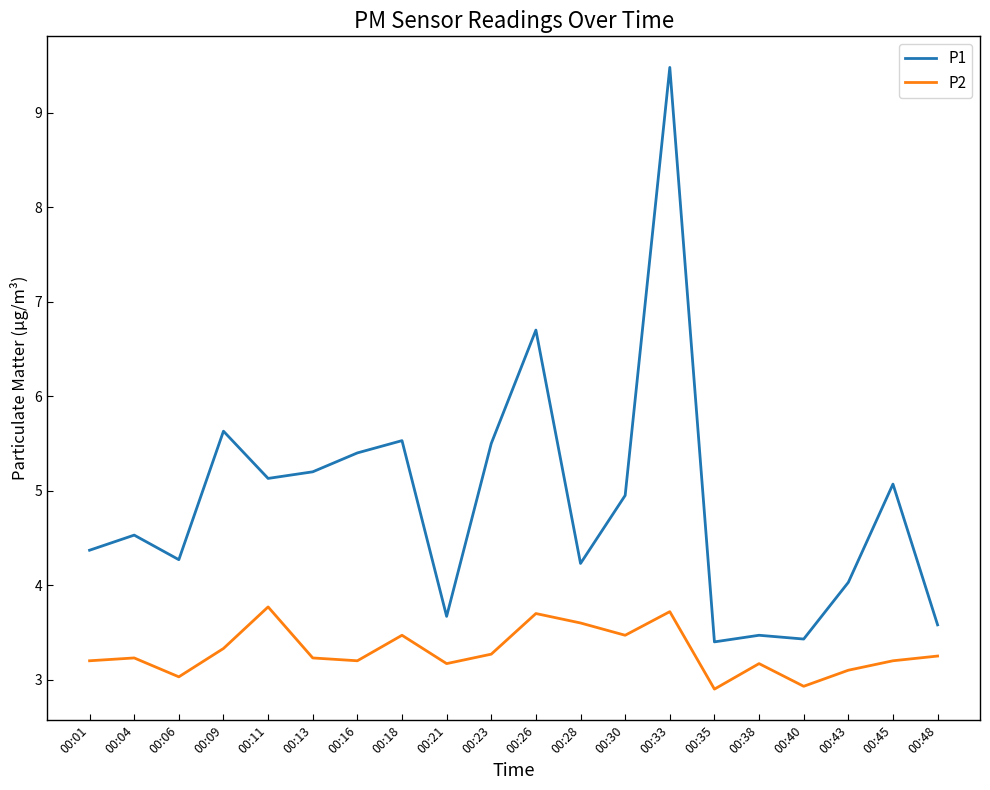

True or false: P1 has a value of 3.6 at 00:48.

True